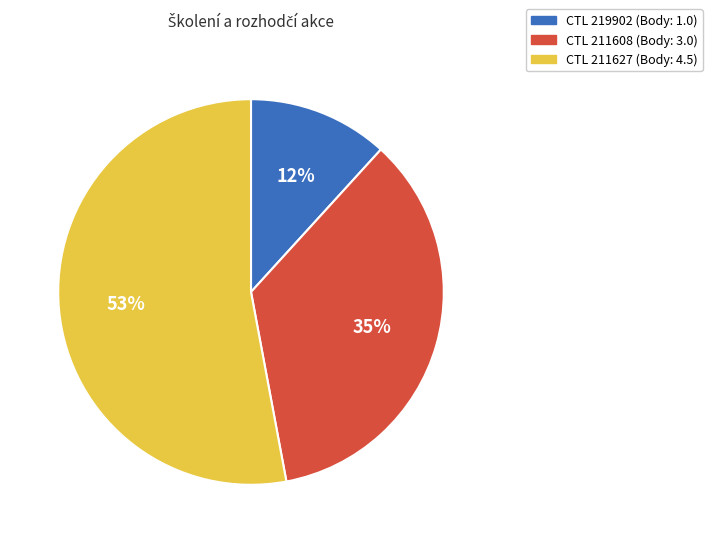

How many slices are in this pie chart?

3